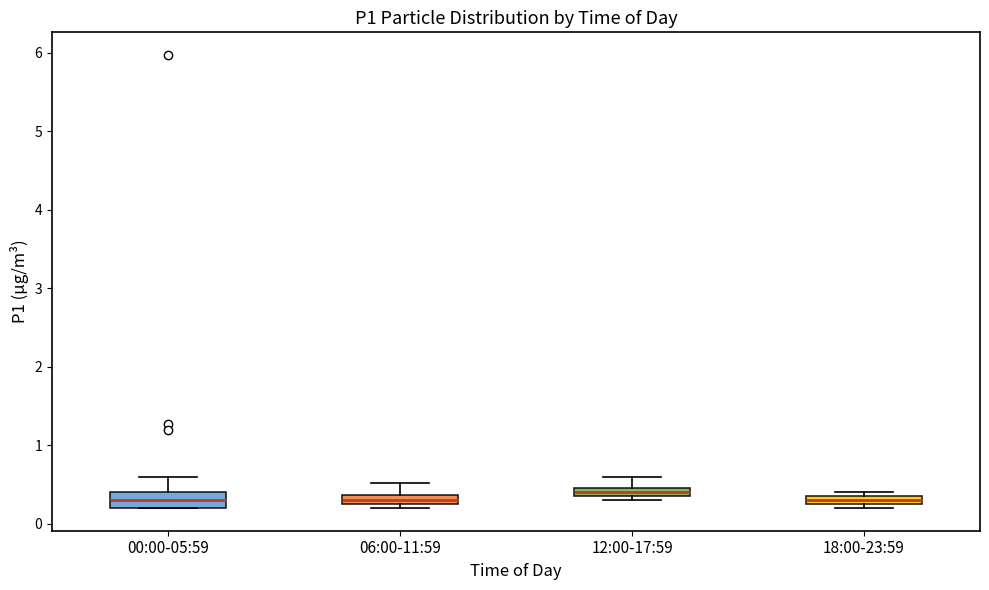

Which box's median line is the highest?

12:00-17:59